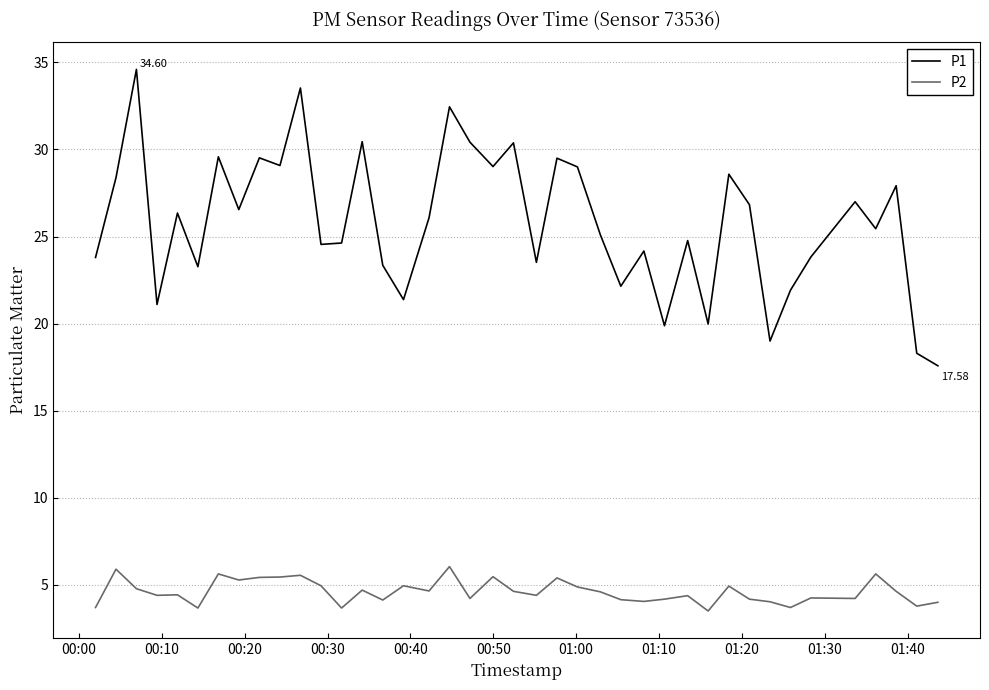

Rank the series by their maximum value, from highest to lowest.

P1, P2